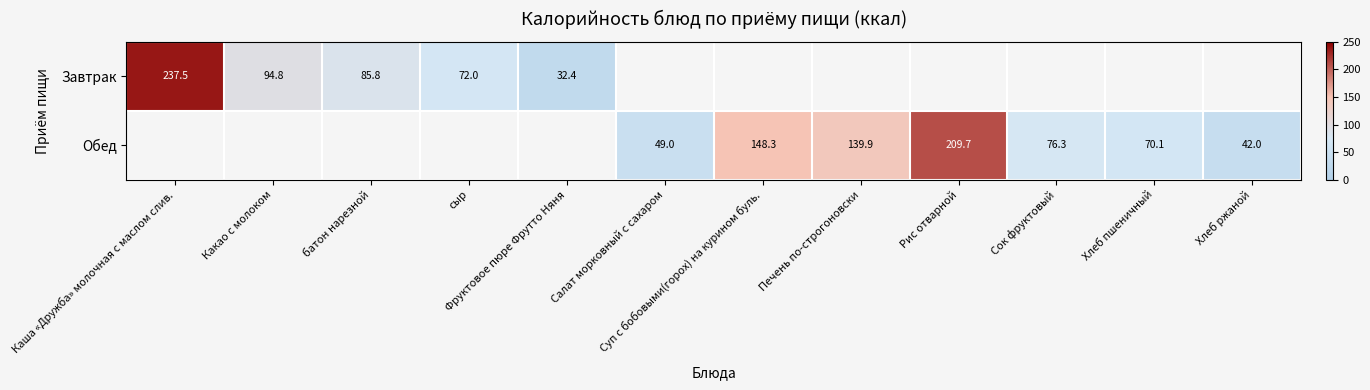

The value of Завтрак at Фруктовое пюре Фрутто Няня is 20.0. True or false?

False